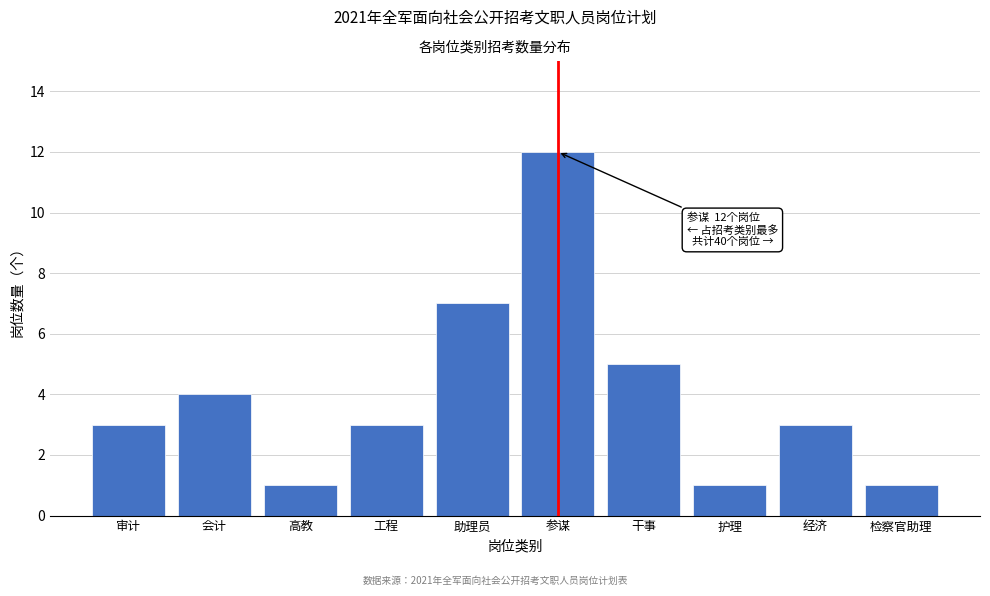

Reading right to left, extract all data points from this chart.

1	3	1	5	12	7	3	1	4	3